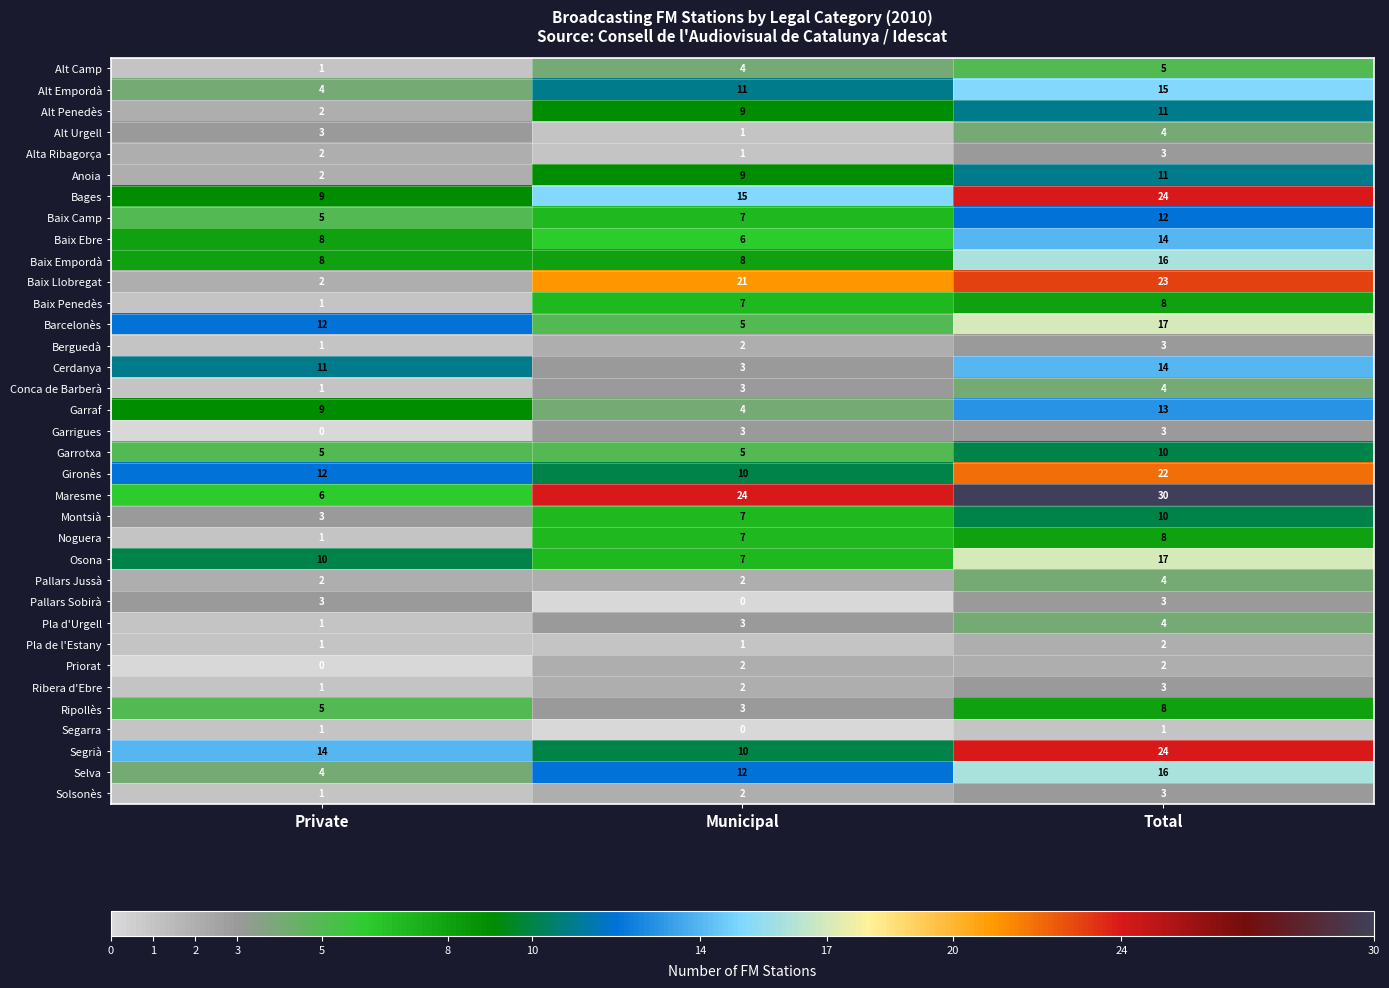

What is the sum of all Baix Llobregat values?

46